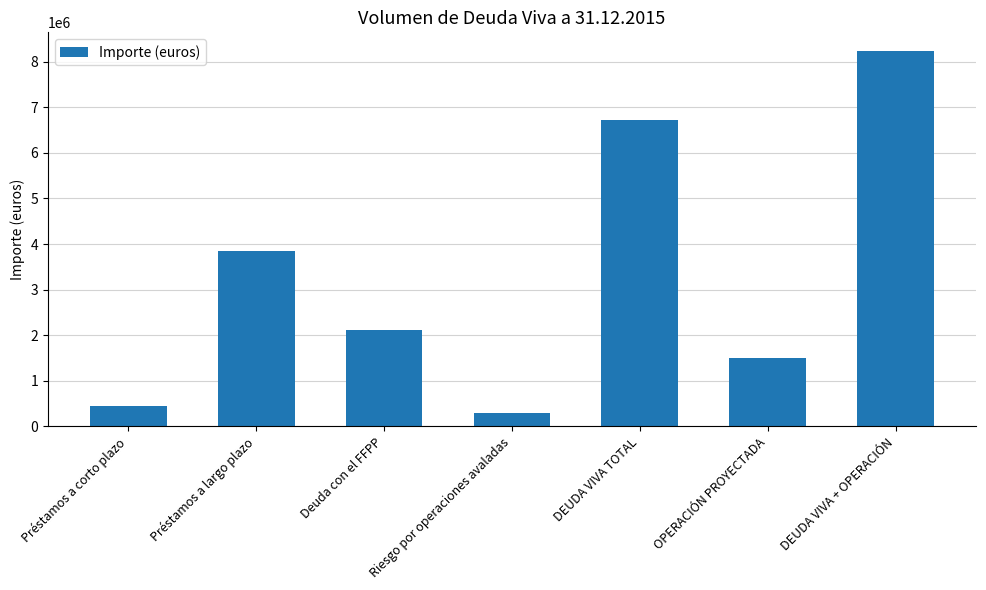

Reading left to right, list all the values displayed in this chart.

Préstamos a corto plazo=450000	Préstamos a largo plazo=3857528	Deuda con el FFPP=2124007	Riesgo por operaciones avaladas=300000	DEUDA VIVA TOTAL=6731535	OPERACIÓN PROYECTADA=1500000	DEUDA VIVA + OPERACIÓN=8231535